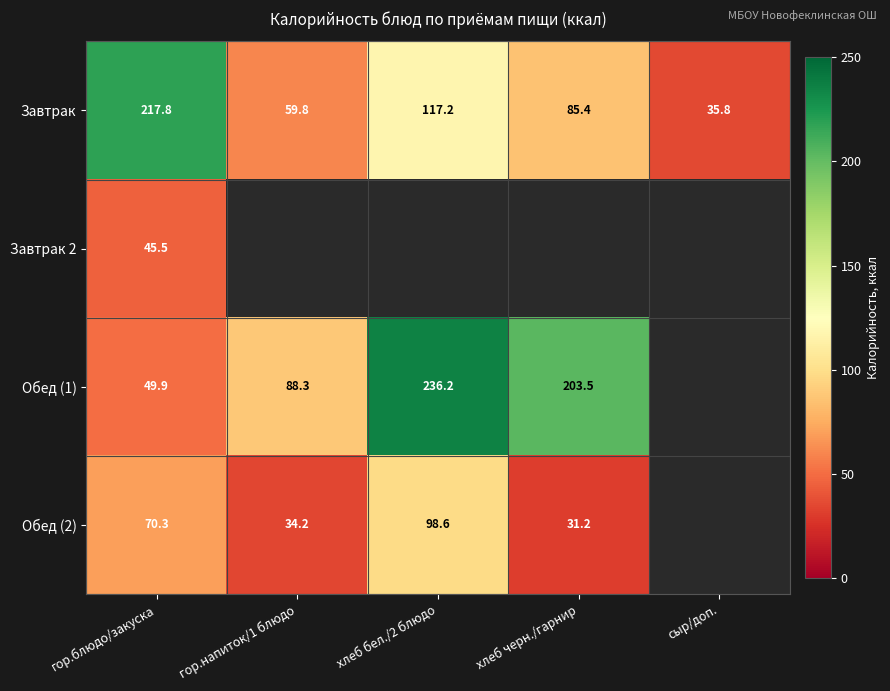

The Обед (1) series shows 49.9 at гор.блюдо/закуска. True or false?

True